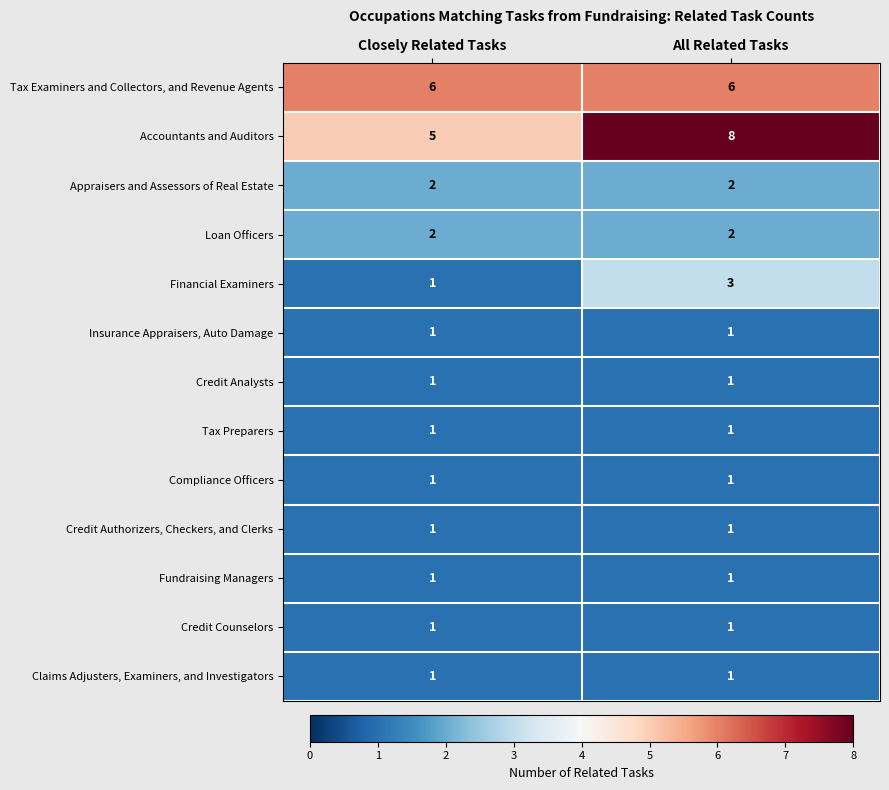

Reading left to right, list all the values displayed in this chart.

Tax Examiners and Collectors, and Revenue Agents: Closely Related Tasks=6	All Related Tasks=6
Accountants and Auditors: Closely Related Tasks=5	All Related Tasks=8
Appraisers and Assessors of Real Estate: Closely Related Tasks=2	All Related Tasks=2
Loan Officers: Closely Related Tasks=2	All Related Tasks=2
Financial Examiners: Closely Related Tasks=1	All Related Tasks=3
Insurance Appraisers, Auto Damage: Closely Related Tasks=1	All Related Tasks=1
Credit Analysts: Closely Related Tasks=1	All Related Tasks=1
Tax Preparers: Closely Related Tasks=1	All Related Tasks=1
Compliance Officers: Closely Related Tasks=1	All Related Tasks=1
Credit Authorizers, Checkers, and Clerks: Closely Related Tasks=1	All Related Tasks=1
Fundraising Managers: Closely Related Tasks=1	All Related Tasks=1
Credit Counselors: Closely Related Tasks=1	All Related Tasks=1
Claims Adjusters, Examiners, and Investigators: Closely Related Tasks=1	All Related Tasks=1